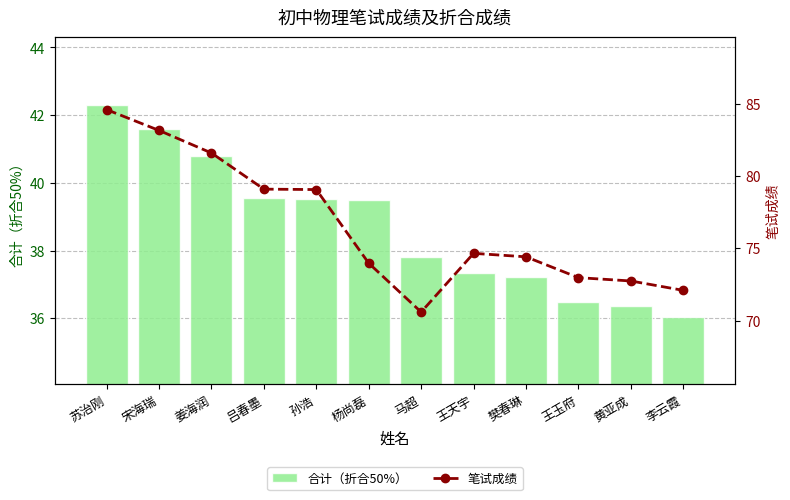

Is the value of 合计（折合50%） at 苏治刚 greater than the value of 笔试成绩 at 樊春琳?

No